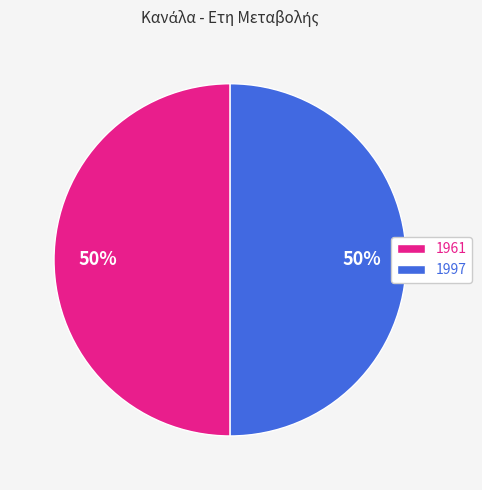

Combined, do 1961 and 1997 account for over 50%?

Yes